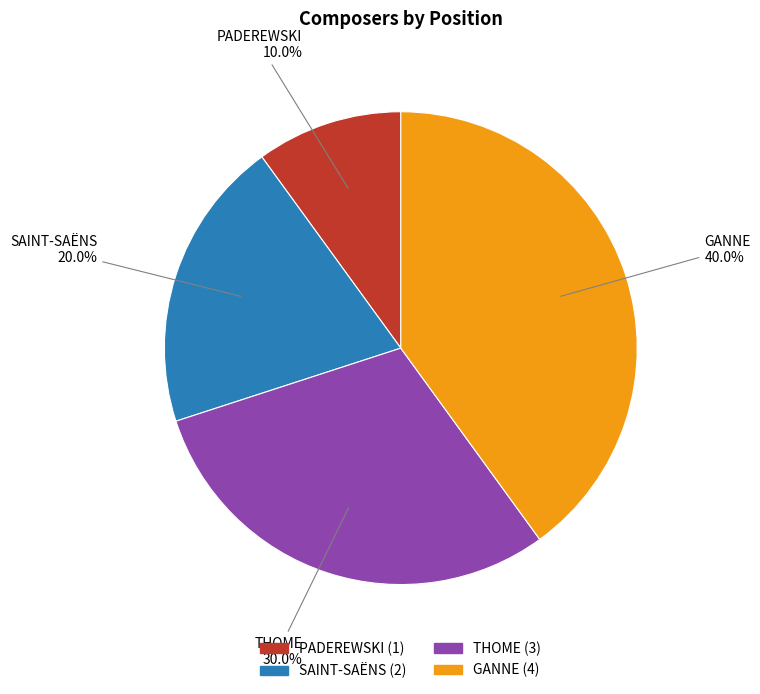

To the nearest percent, what percentage of the pie is SAINT-SAËNS?

20%